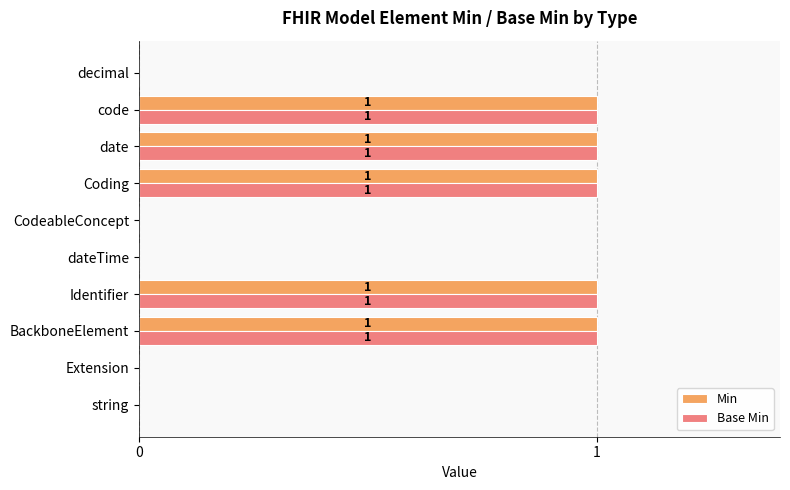

What is the sum of all Base Min values?

5